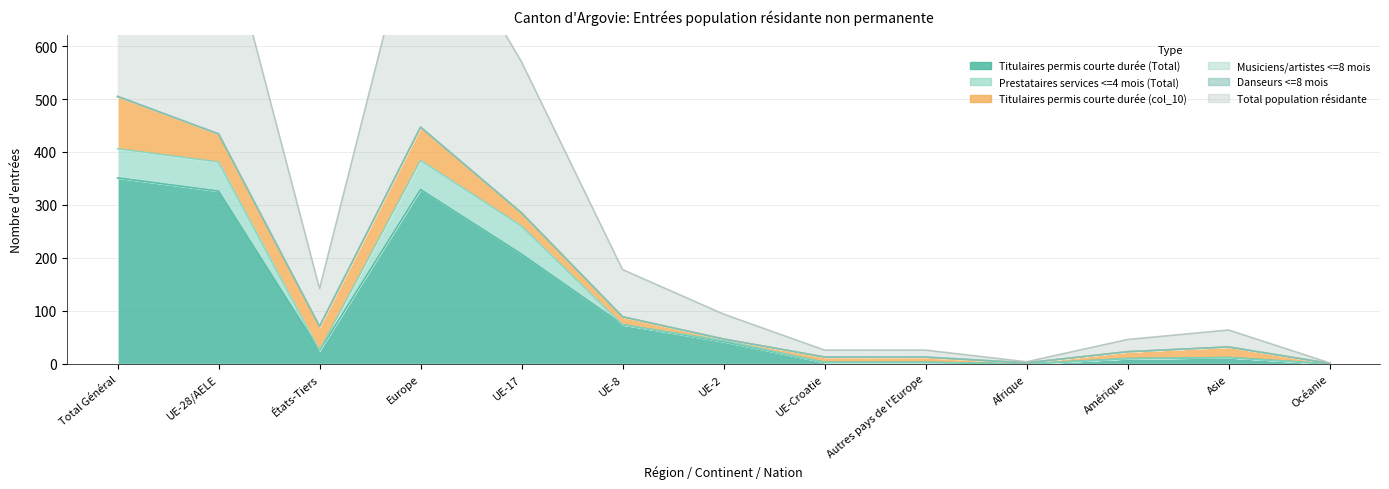

What is the difference between the second highest and second lowest values in the Titulaires permis courte durée (col_10) series?

60